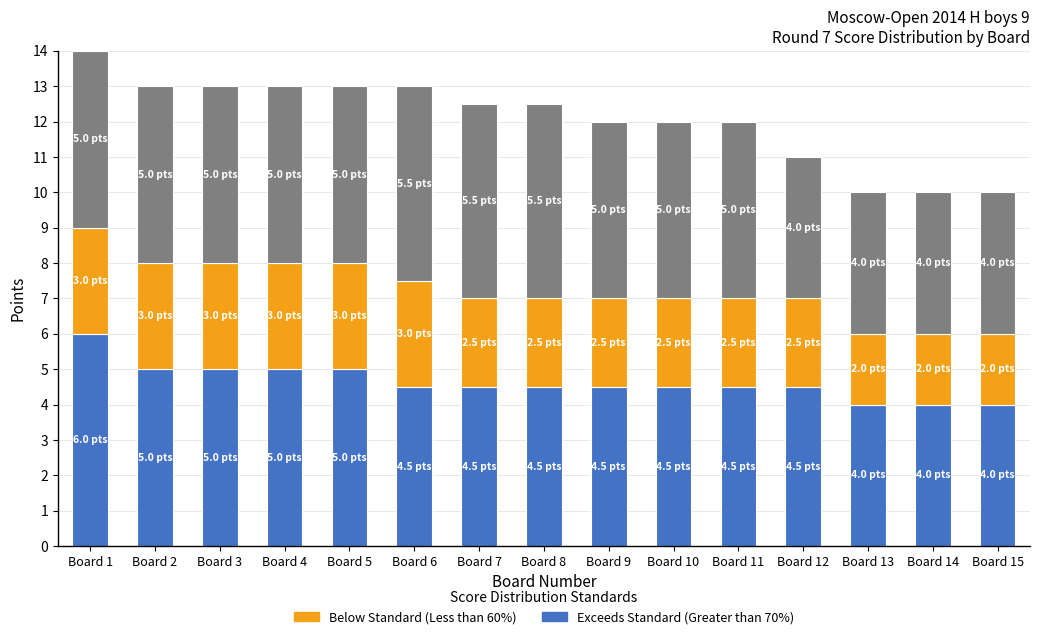

Are the bars horizontal?

No